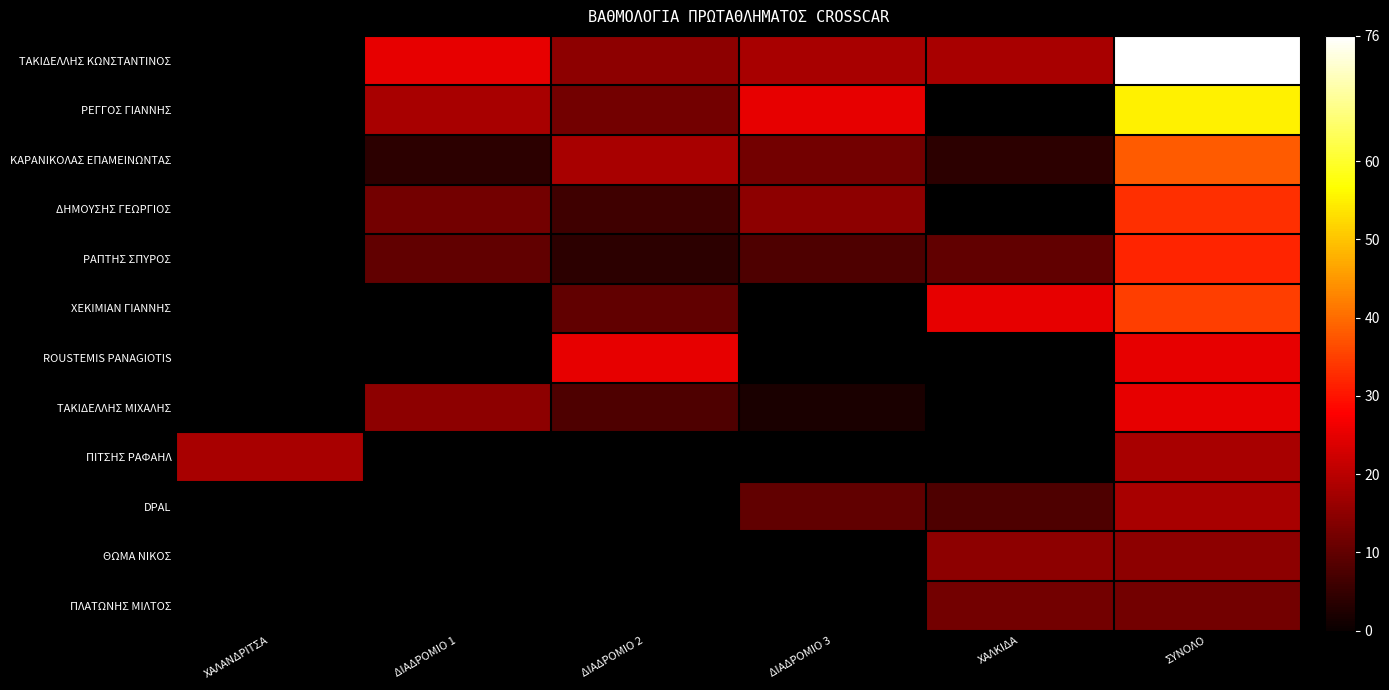

Between ΧΑΛΑΝΔΡΙΤΣΑ and ΔΙΑΔΡΟΜΙΟ 3, which is larger?

ΔΙΑΔΡΟΜΙΟ 3